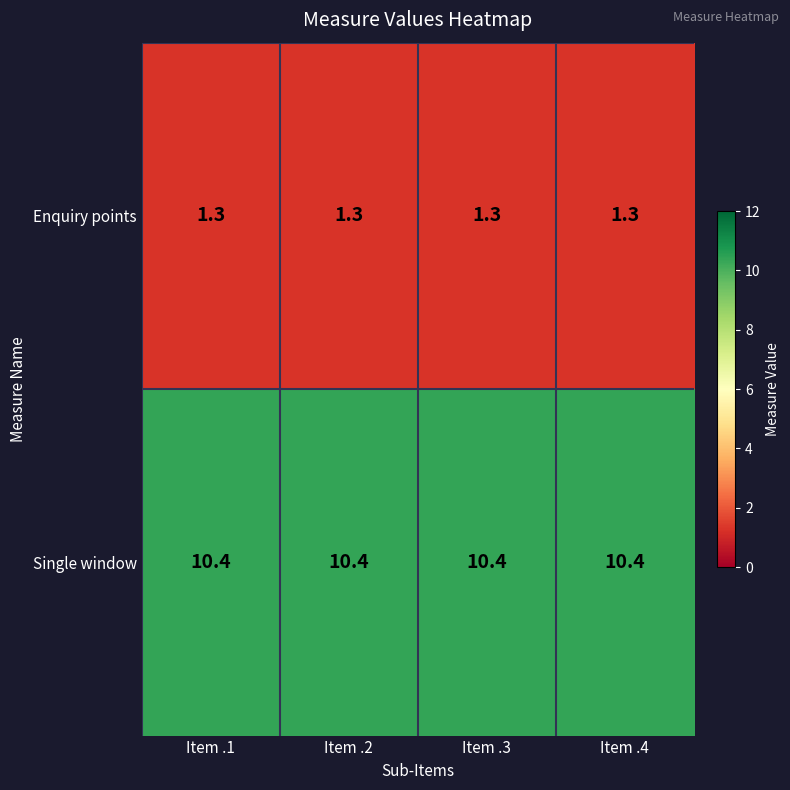

What is the spread (max minus min) of values at Item .1?

9.1